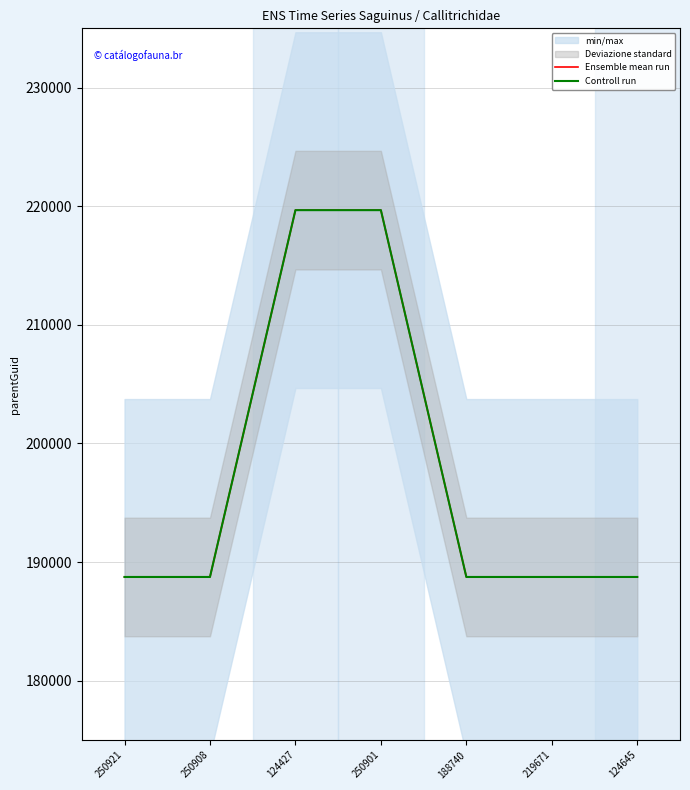

Reading left to right, list all the values displayed in this chart.

Ensemble mean run: 250921=188742	250908=188742	124427=219671	250901=219671	188740=188742	219671=188742	124645=188742
Controll run: 250921=188742	250908=188742	124427=219671	250901=219671	188740=188742	219671=188742	124645=188742